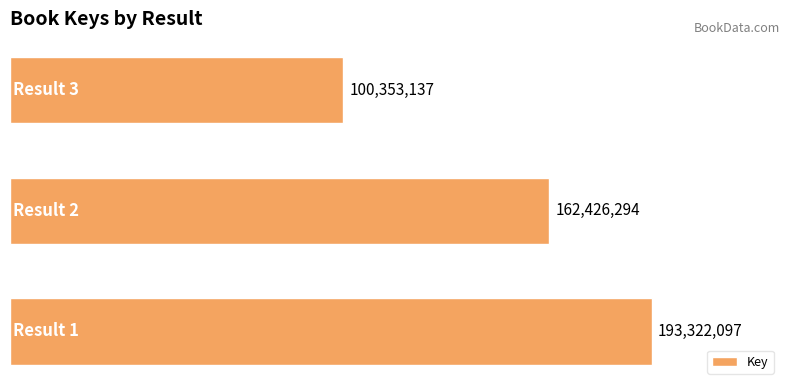

Does the chart contain any negative values?

No